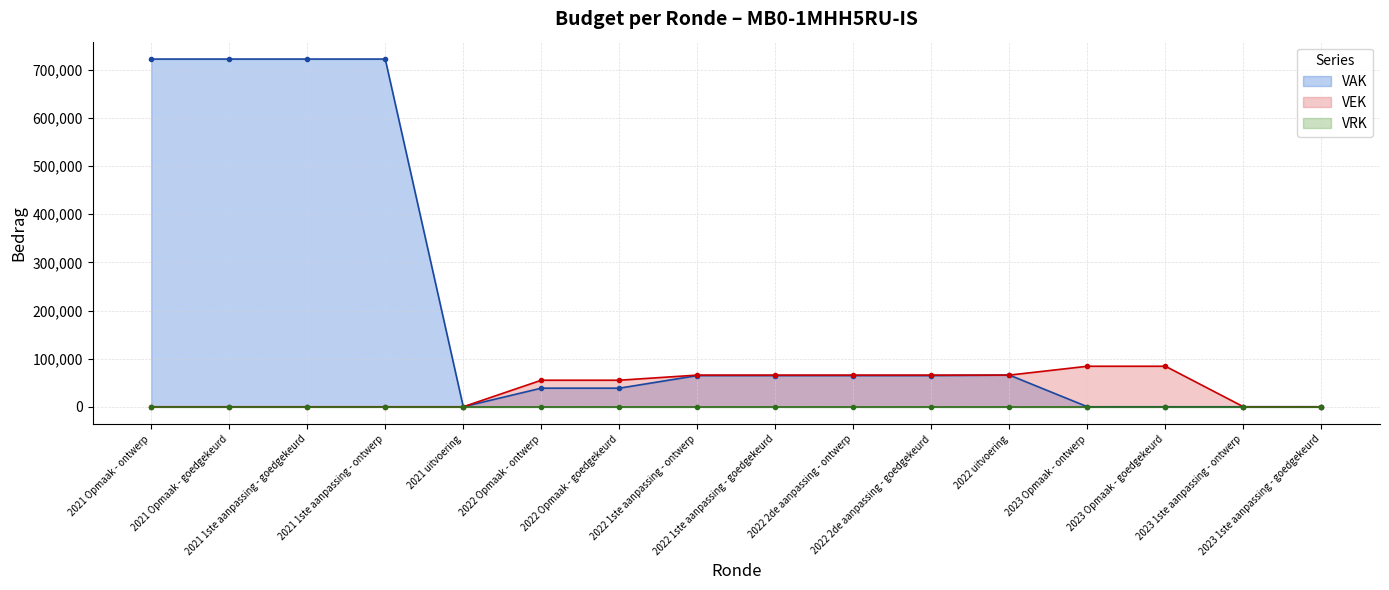

What position from the left is 2023 Opmaak - ontwerp?

13